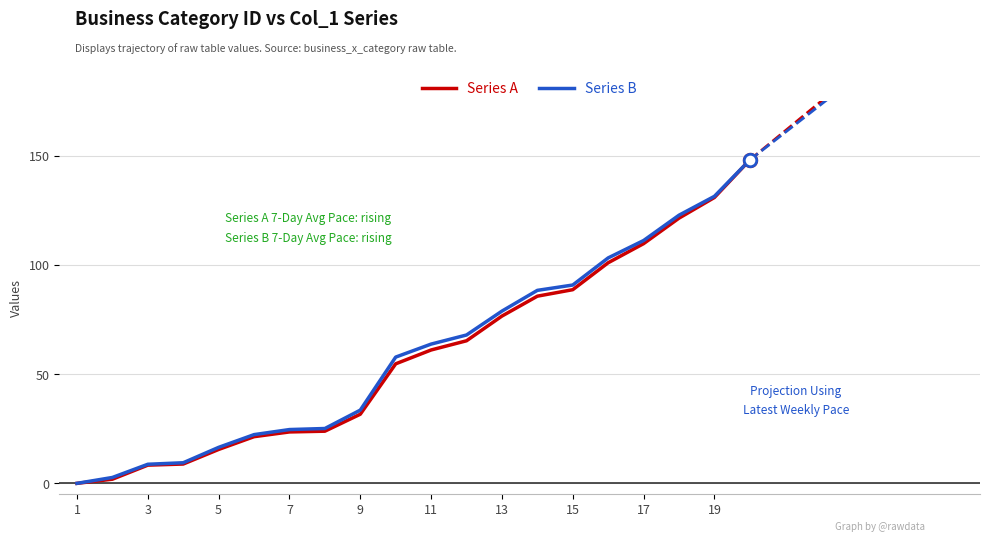

Rank the series by their average value, from lowest to highest.

Series A, Series B